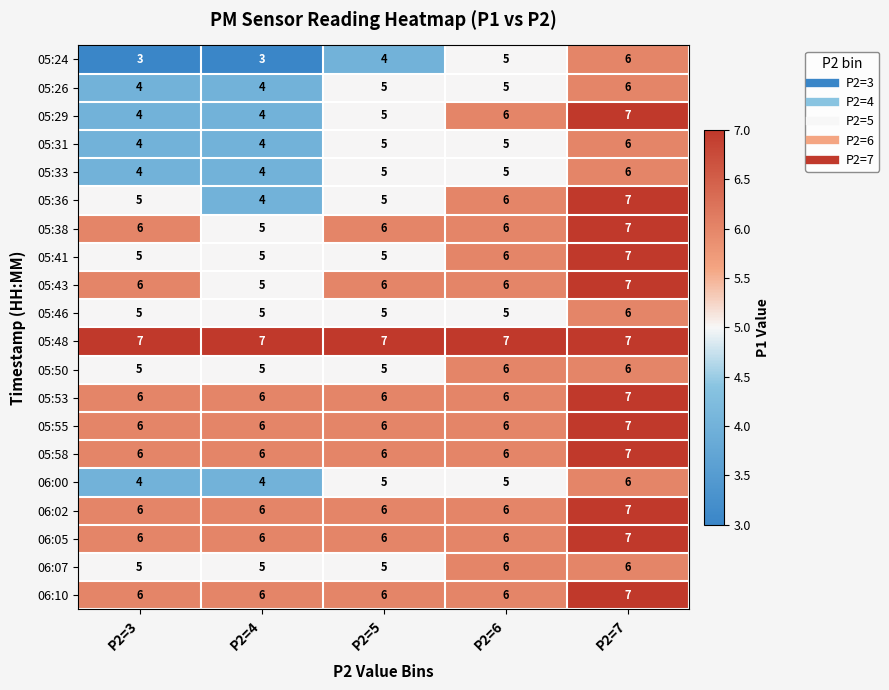

At which category is the sum across all series the highest?

P2=7